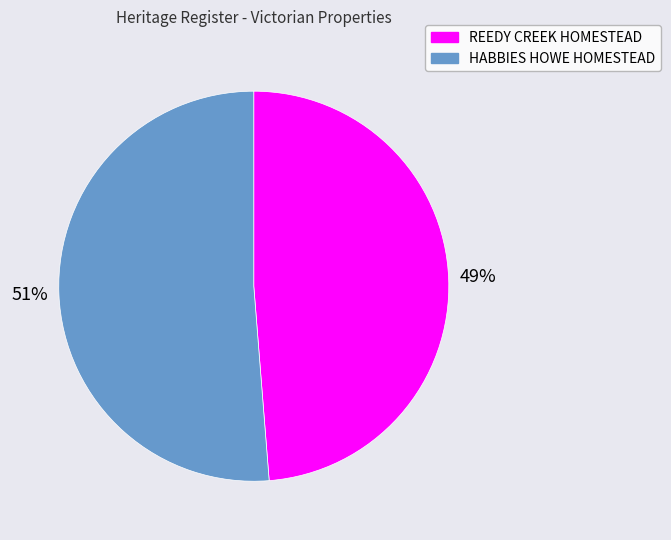

Which category has the biggest portion of the pie?

HABBIES HOWE HOMESTEAD